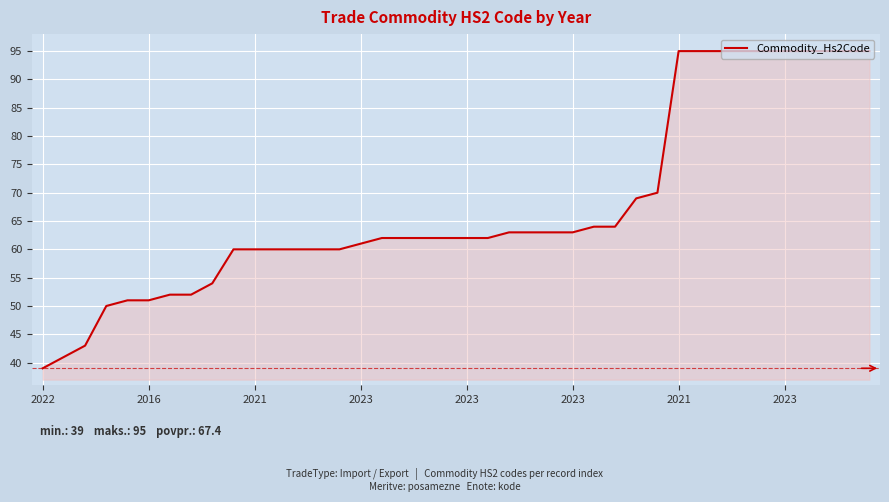

What is the sum of all values?

2695